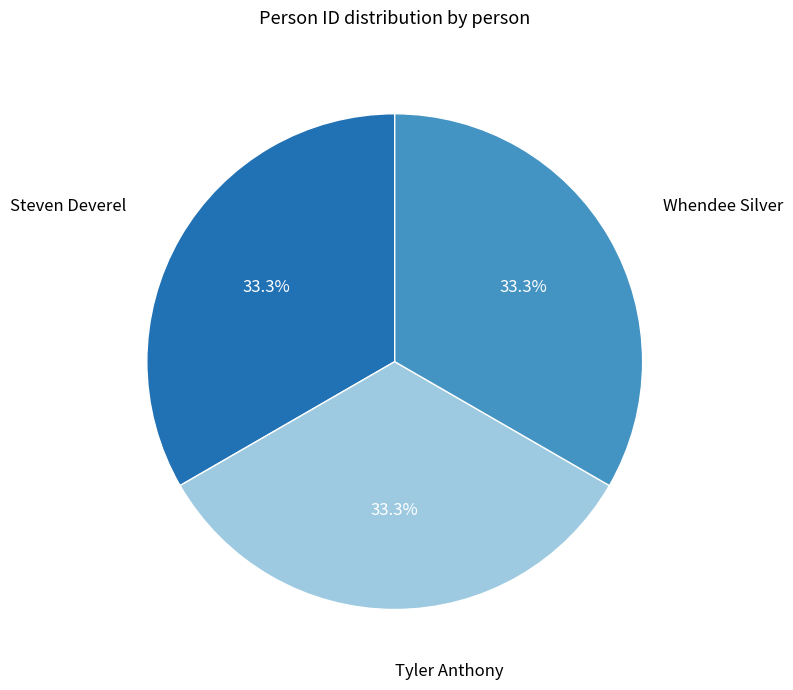

How many segments does this pie chart have?

3